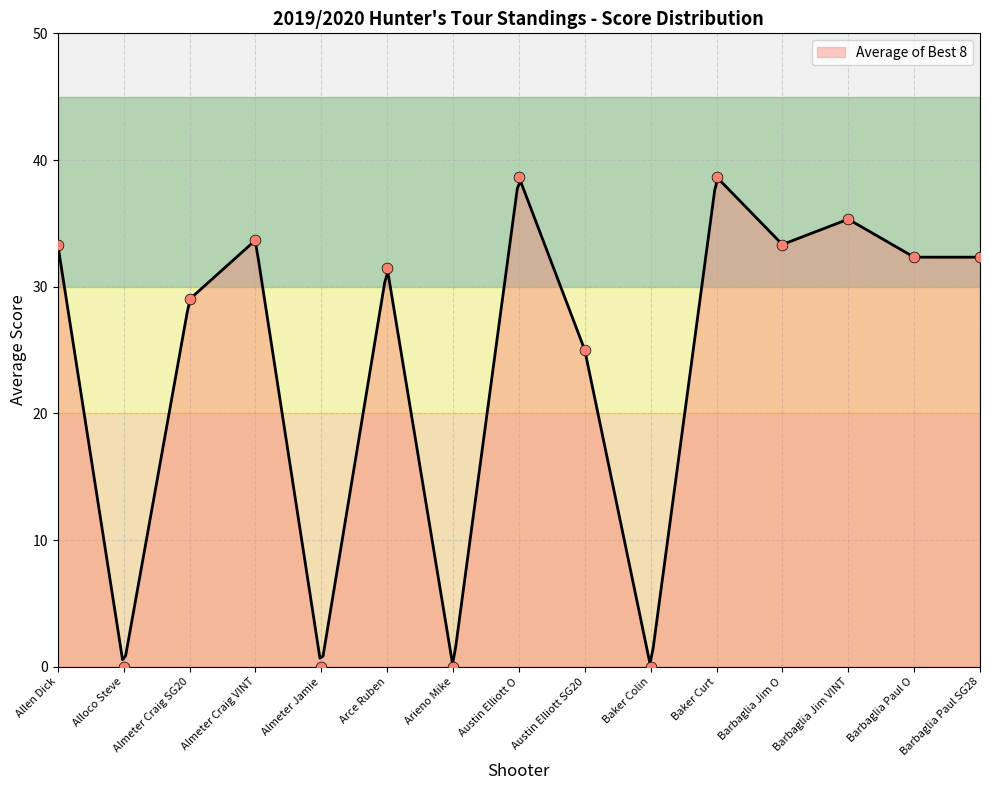

Which series contains the highest Y value?

Average of Best 8